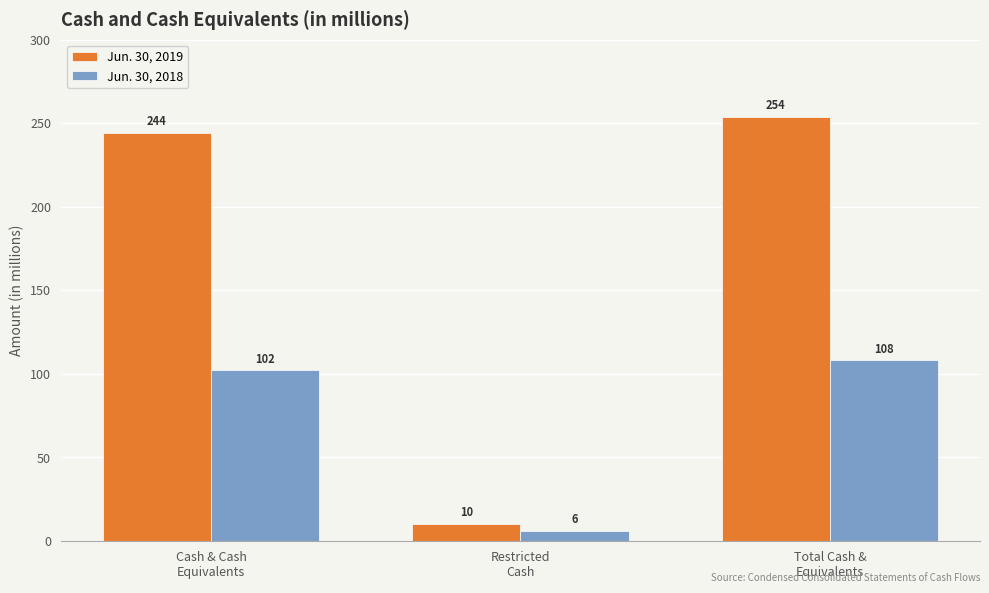

What is the sum of all Jun. 30, 2018 values?

216